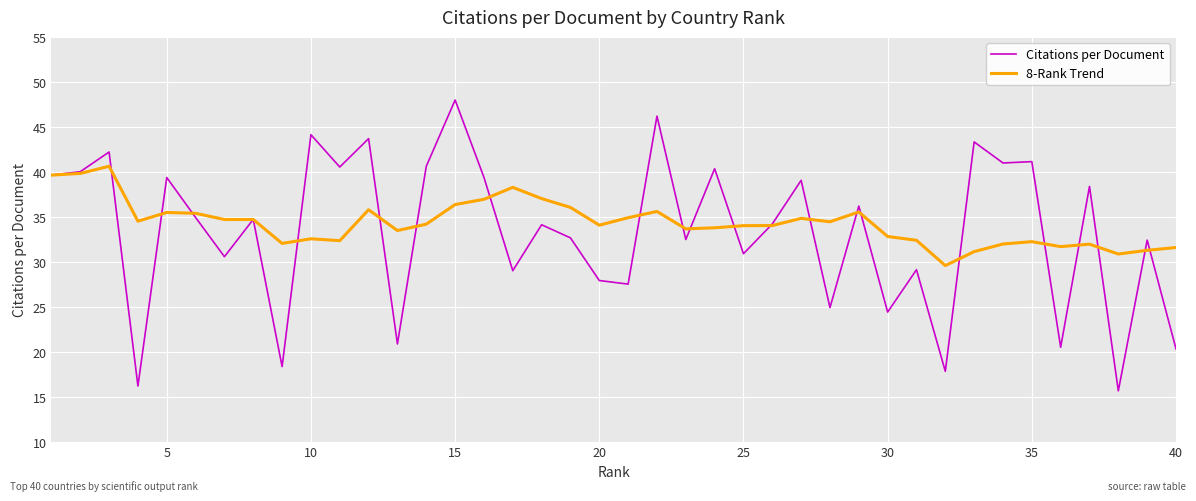

What is the minimum value shown in the chart?

15.6